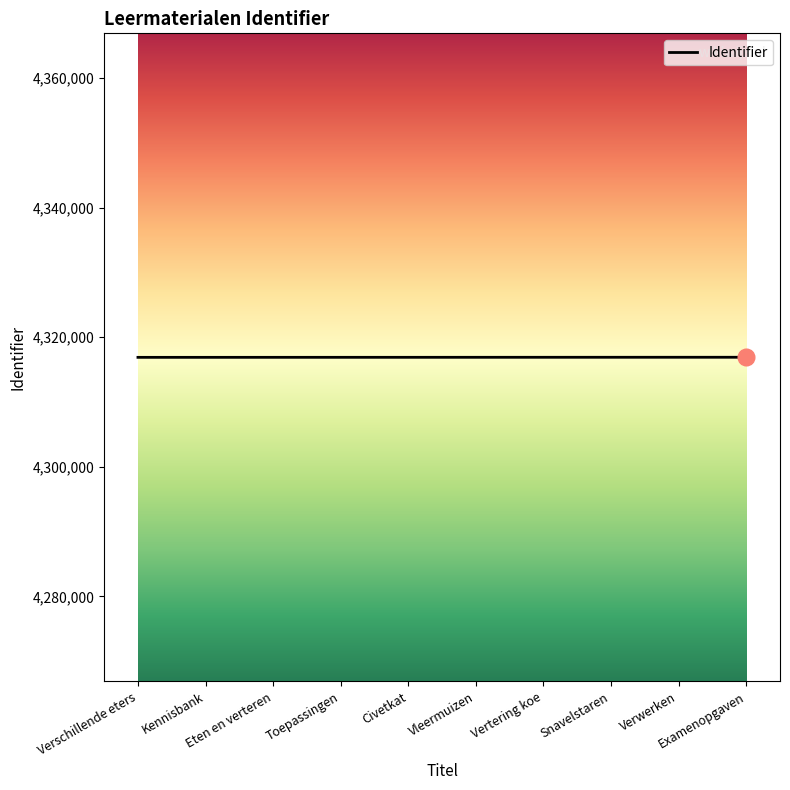

What is the minimum value shown in the chart?

4316884